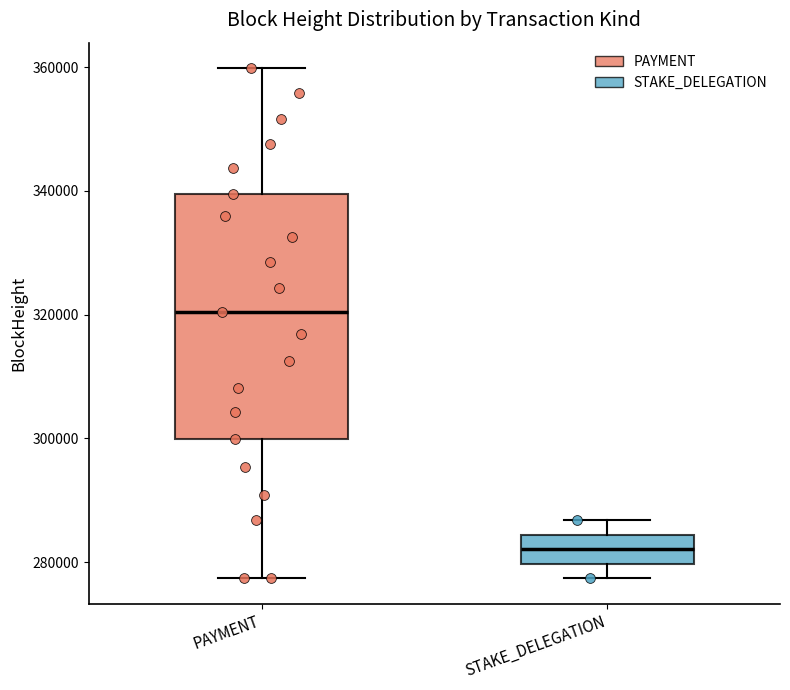

Where does the upper whisker of the box for PAYMENT end on the y-axis? The values are not printed on the chart, so give them approximately, as read against the axis.

360000